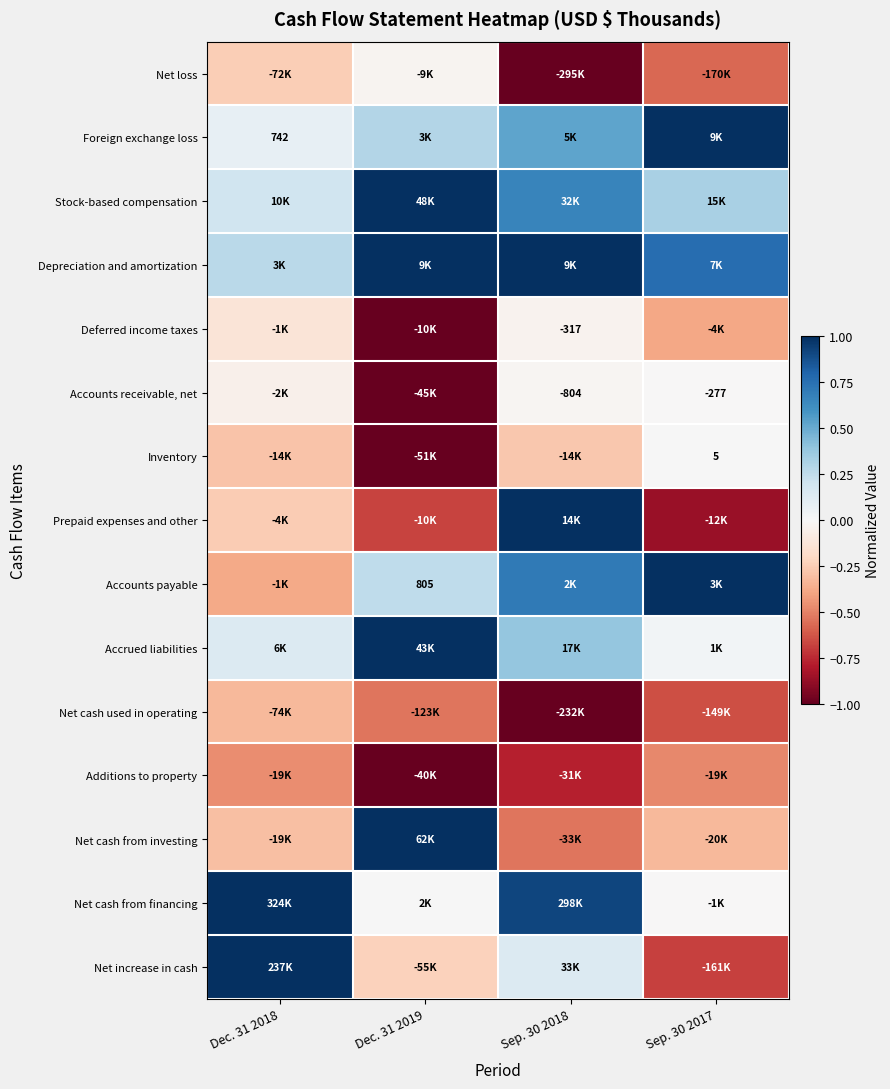

What value does the Additions to property series have at Dec. 31 2019?

-1.0